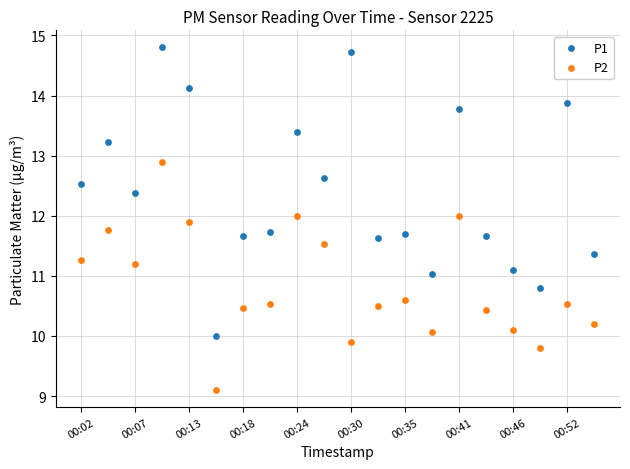

Across all data points, what is the range of Y values (max minus min)?

5.7